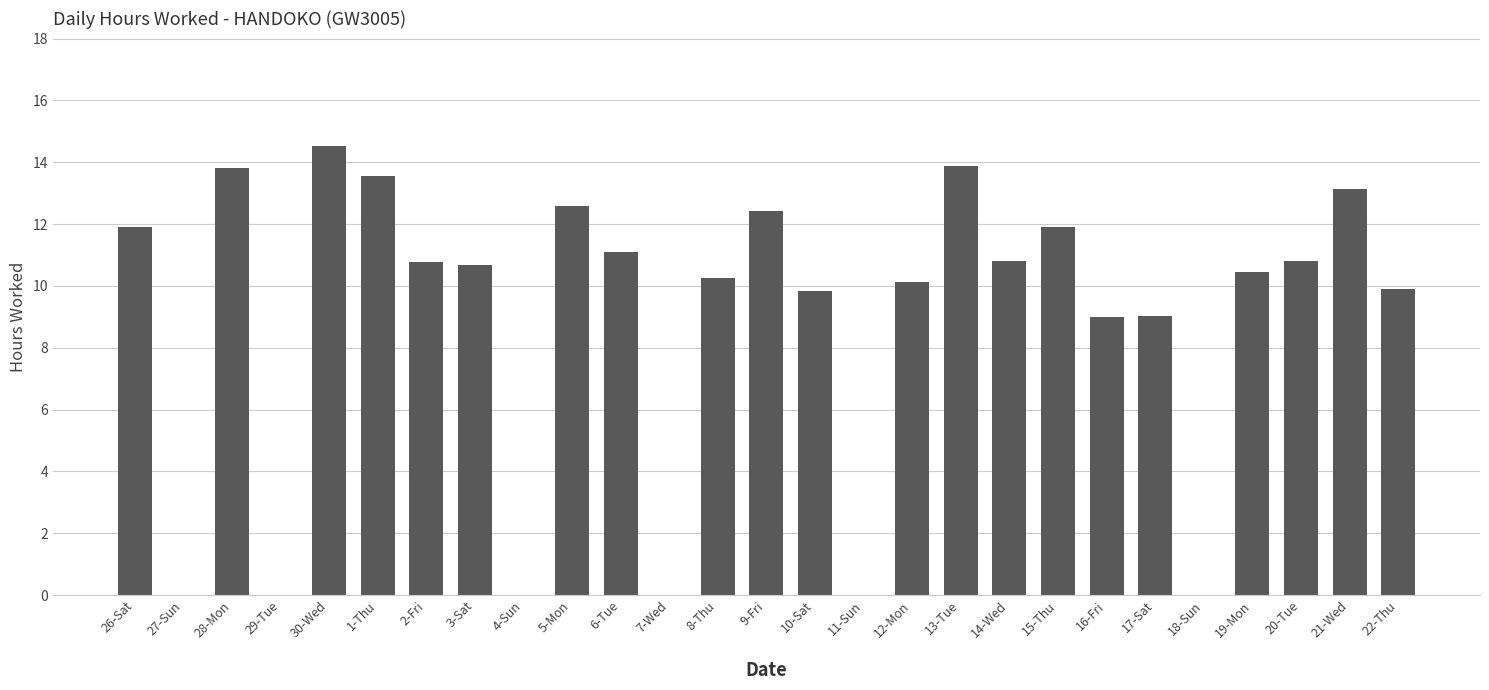

The value at 22-Thu is 15.4. True or false?

False